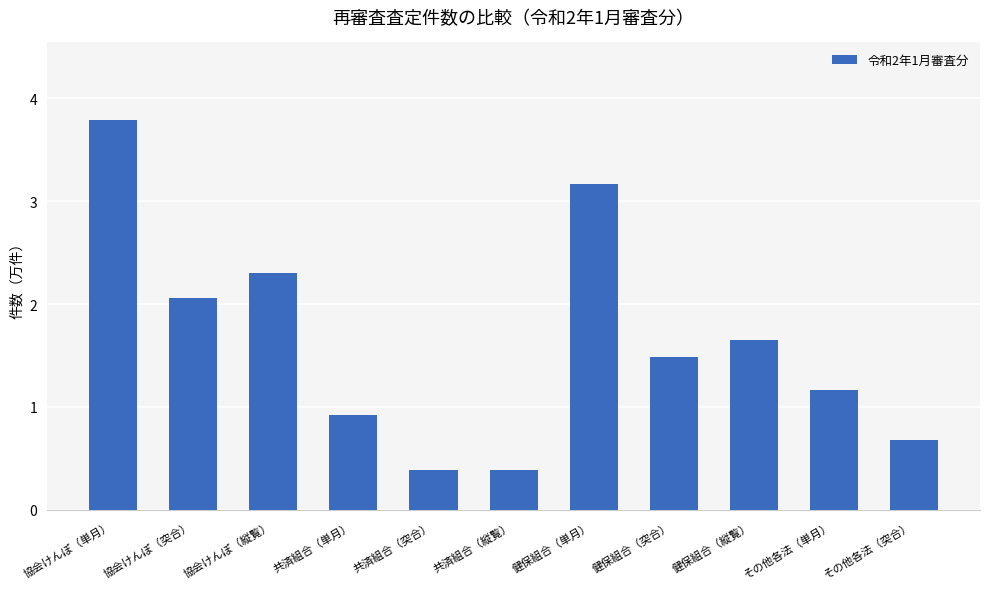

What is the difference between the maximum and minimum values?

3.4